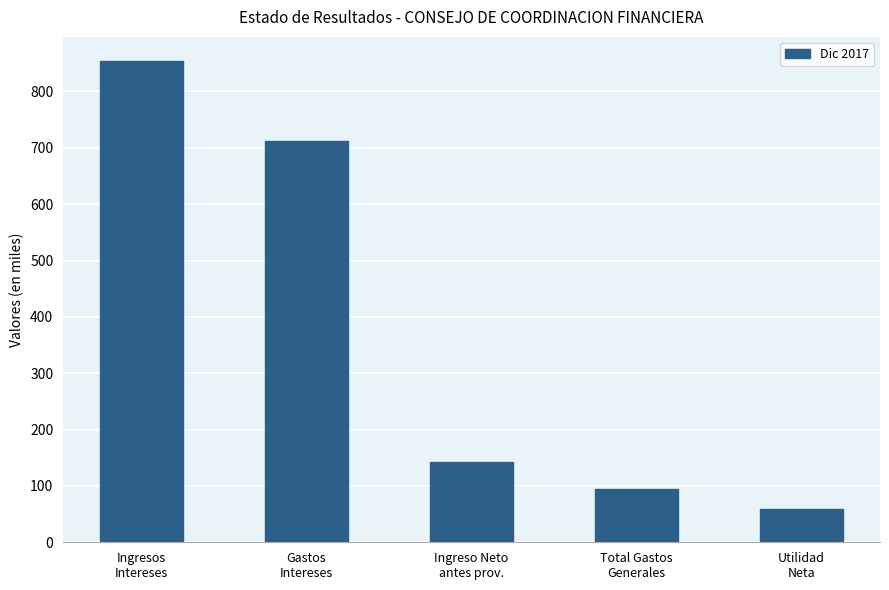

Rank the categories by value from highest to lowest.

Ingresos
Intereses, Gastos
Intereses, Ingreso Neto
antes prov., Total Gastos
Generales, Utilidad
Neta